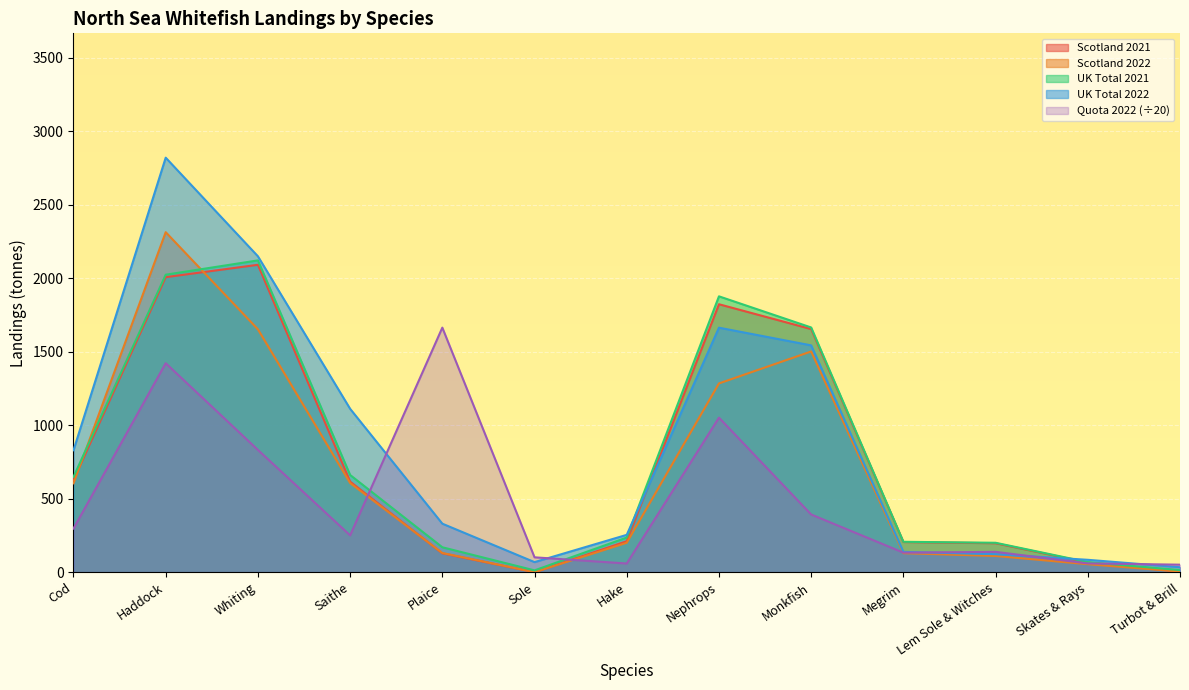

Count the number of data series in this chart.

5